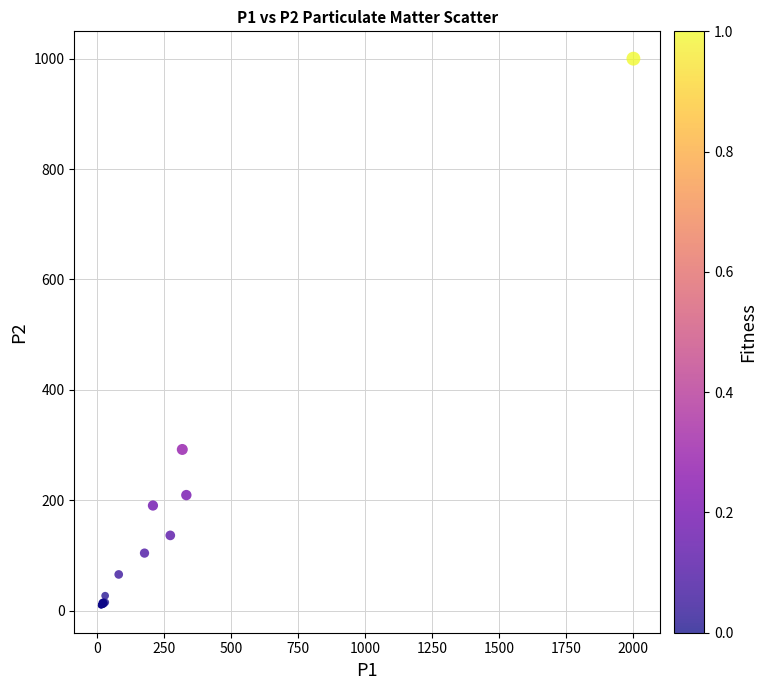

What Y value in the scatter plot is closest to 504?

292.1